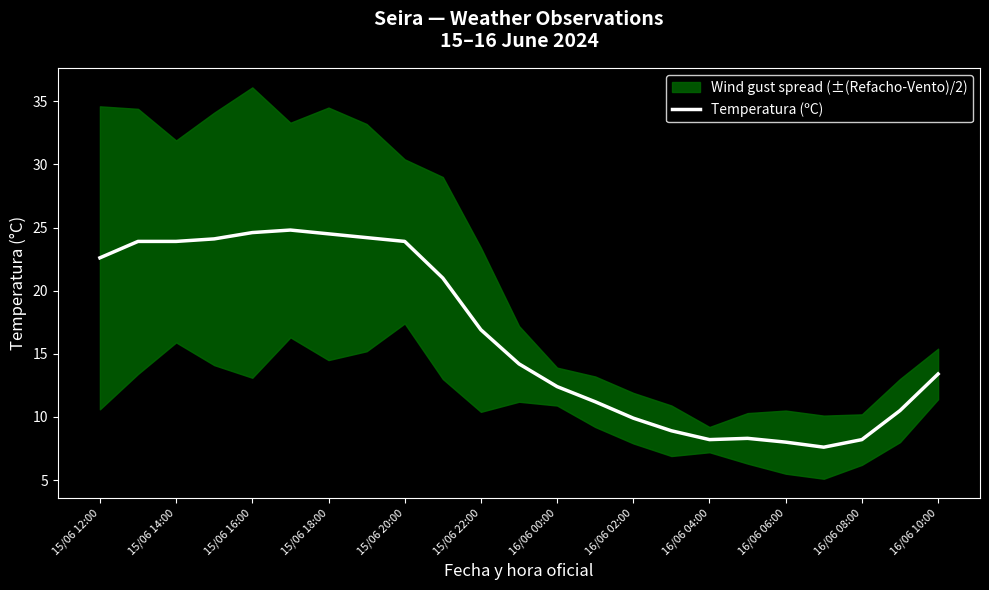

True or false: Temperatura (ºC) has a value of 11.1 at 15/06 18:00.

False